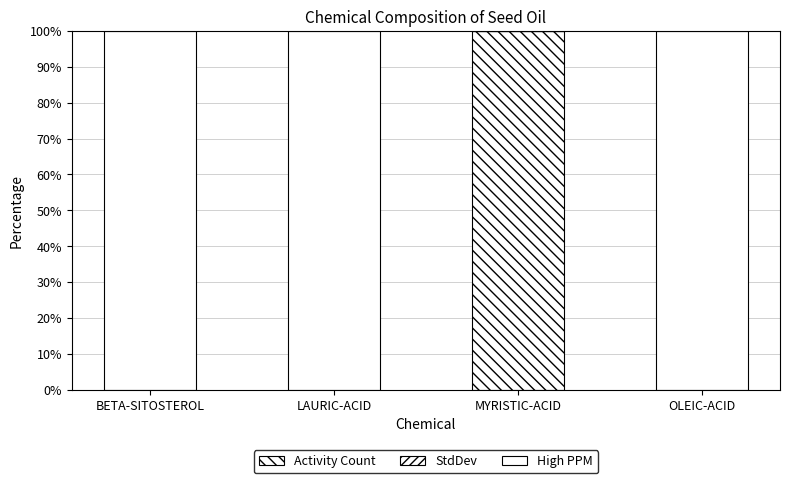

Are the bars grouped side by side (vs. stacked)?

No